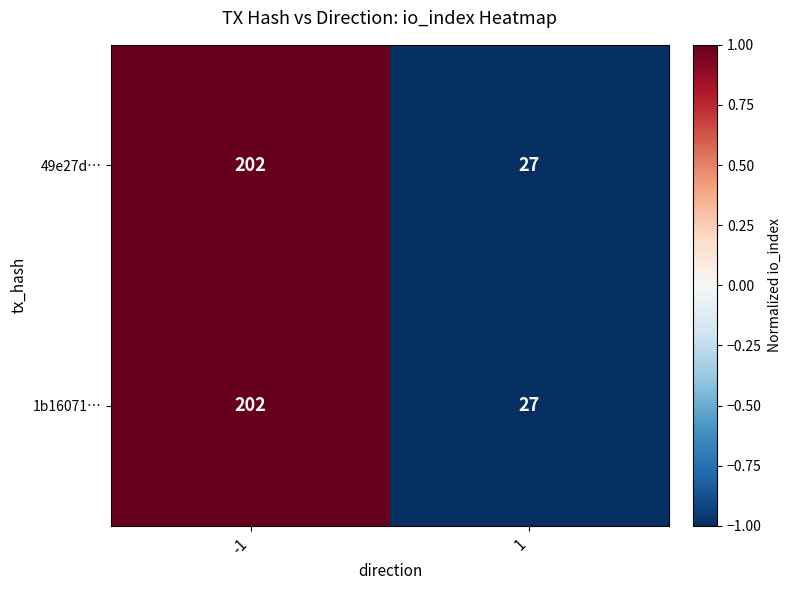

Reading left to right, what are all the values shown in this chart?

49e27d…: -1=202	1=27
1b16071…: -1=202	1=27